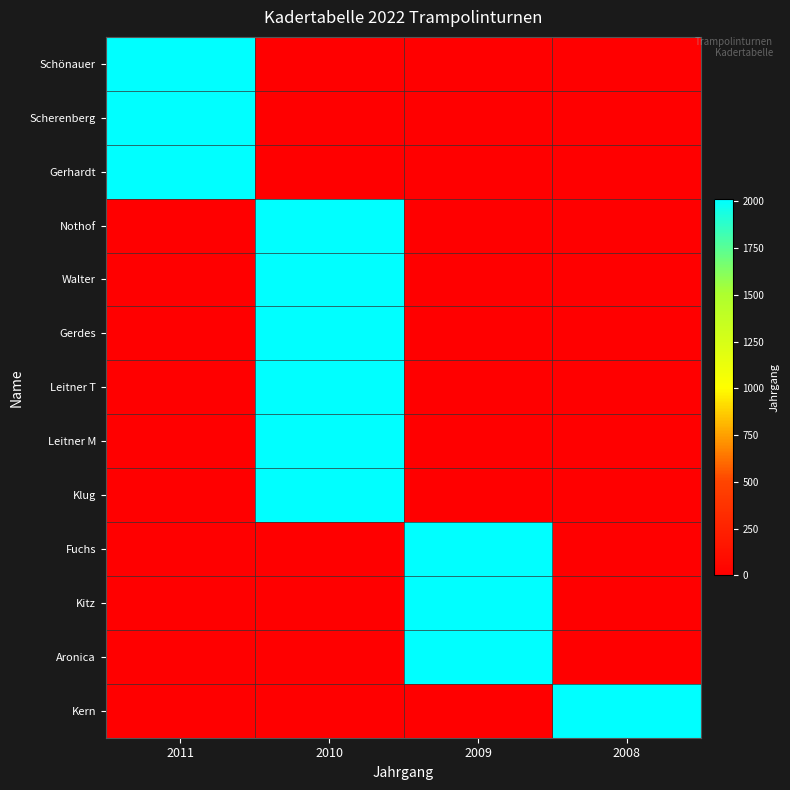

Rank the series by their maximum value, from lowest to highest.

Kern, Fuchs, Kitz, Aronica, Nothof, Walter, Gerdes, Leitner T, Leitner M, Klug, Schönauer, Scherenberg, Gerhardt